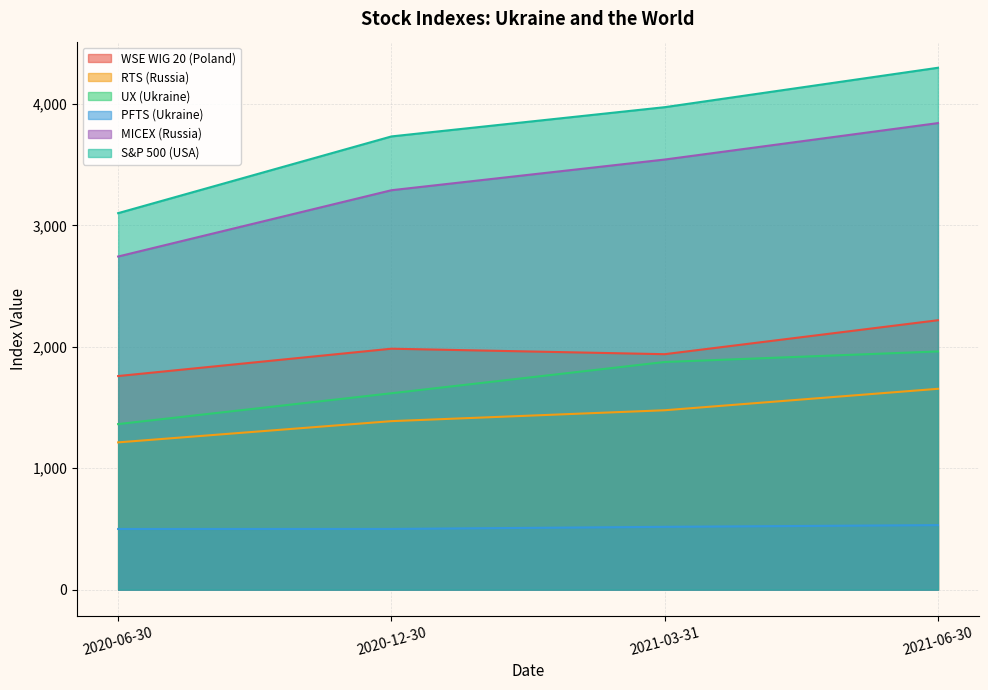

Where is UX (Ukraine) nearest to the value 1662?

2020-12-30